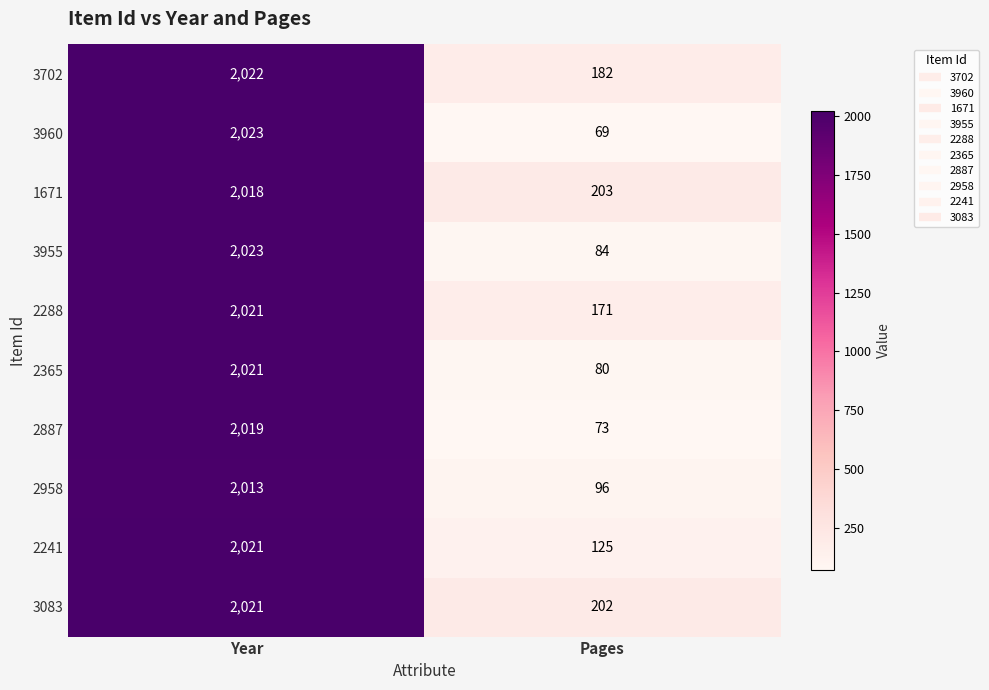

Reading left to right, transcribe all the data shown in this chart.

3702: Year=2022	Pages=182
3960: Year=2023	Pages=69
1671: Year=2018	Pages=203
3955: Year=2023	Pages=84
2288: Year=2021	Pages=171
2365: Year=2021	Pages=80
2887: Year=2019	Pages=73
2958: Year=2013	Pages=96
2241: Year=2021	Pages=125
3083: Year=2021	Pages=202